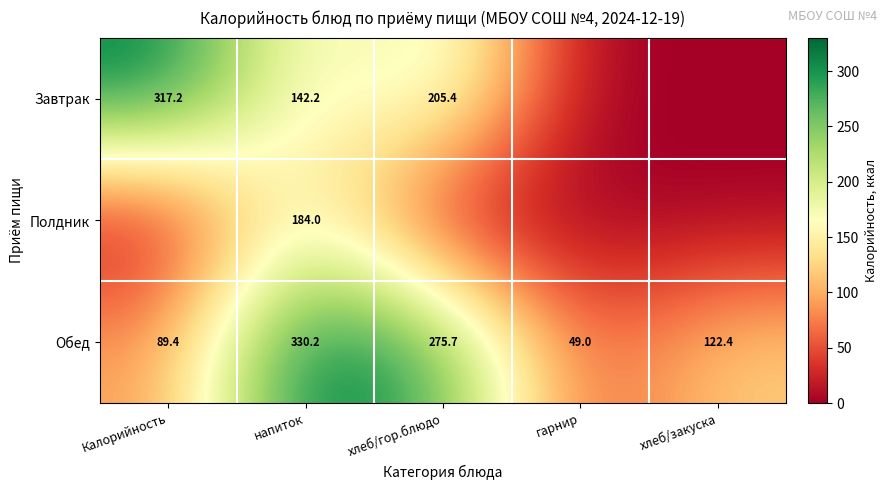

True or false: Обед has a value of 89.4 at Калорийность.

True